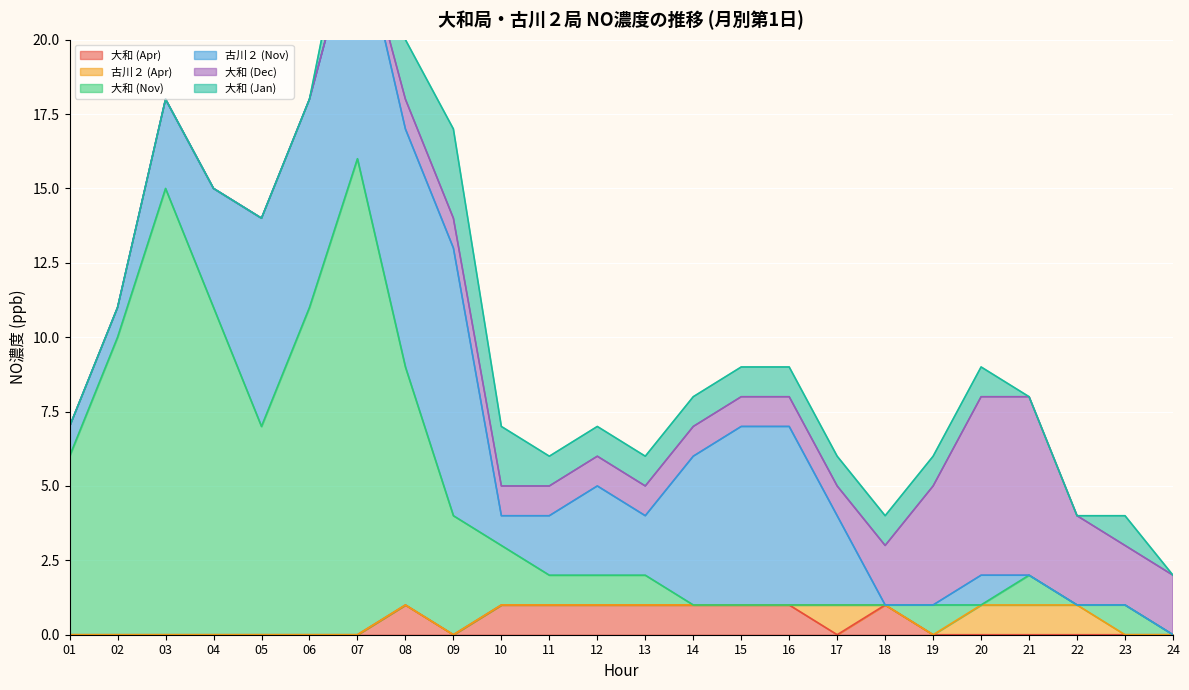

Which series has the largest total across all categories?

大和 (Nov)